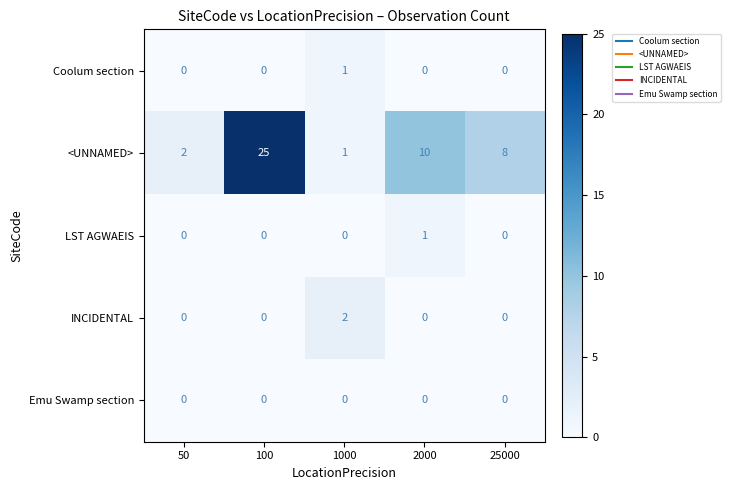

What is the spread (max minus min) of values at 2000?

10